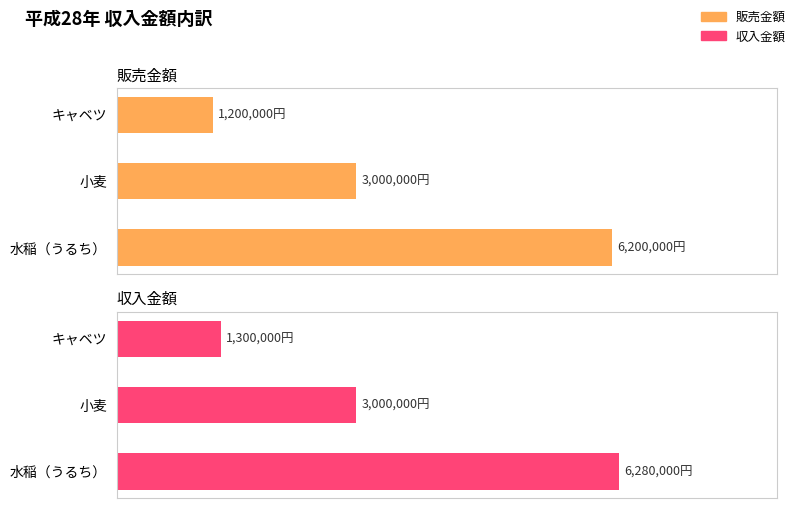

What is the average value of the 販売金額 series?

3466667